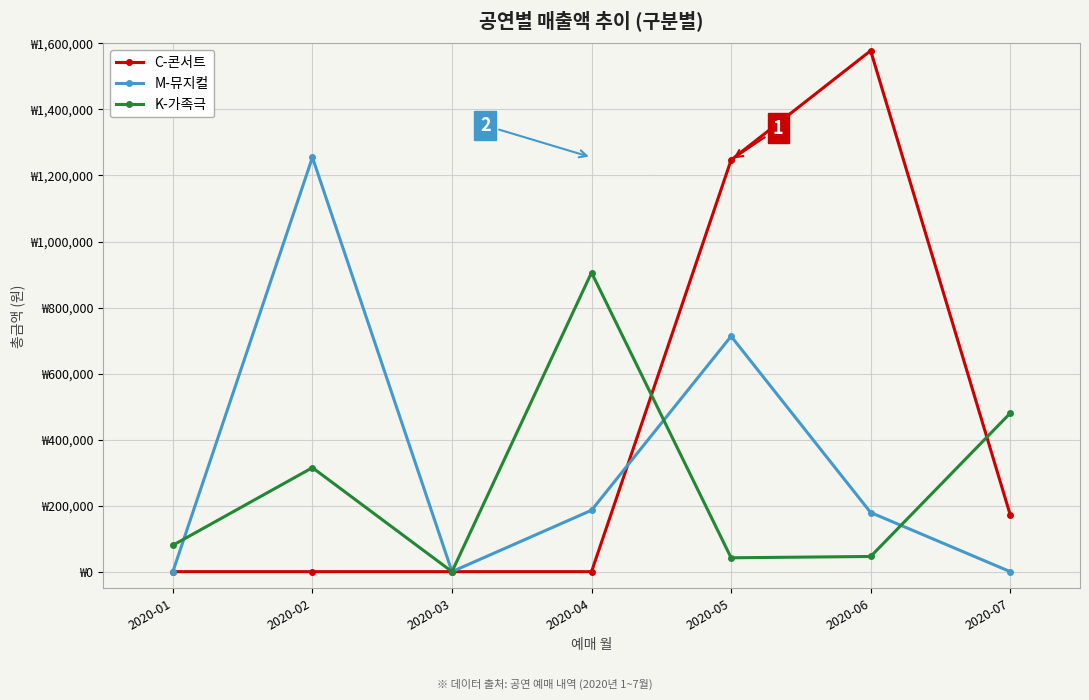

List the series in order of their overall mean, lowest first.

K-가족극, M-뮤지컬, C-콘서트